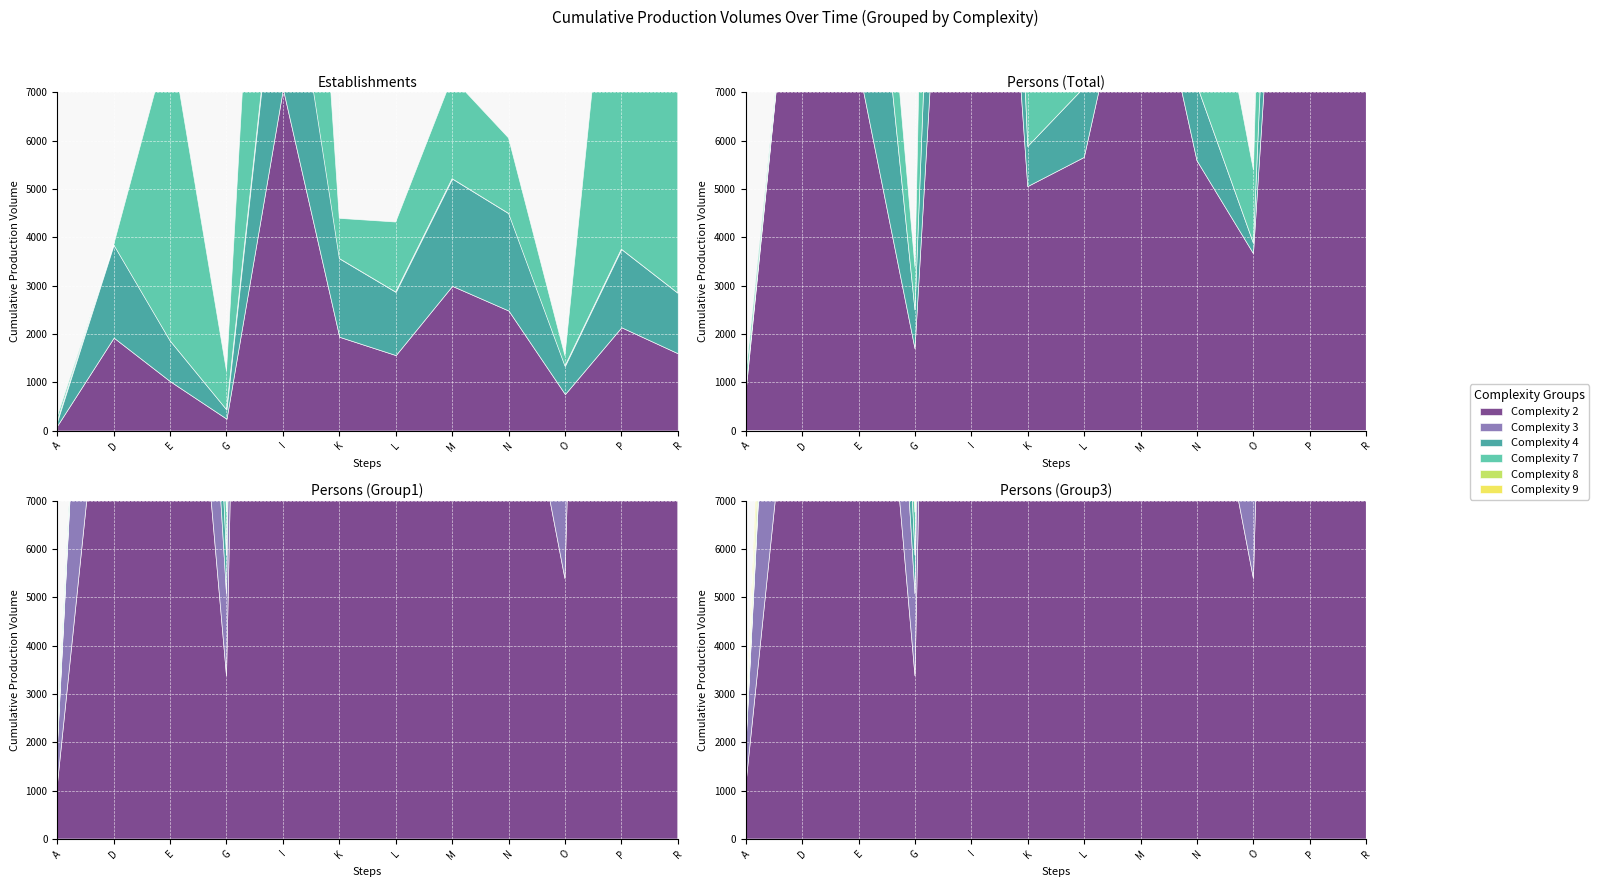

The Persons (Total) series shows 7579 at N. True or false?

False